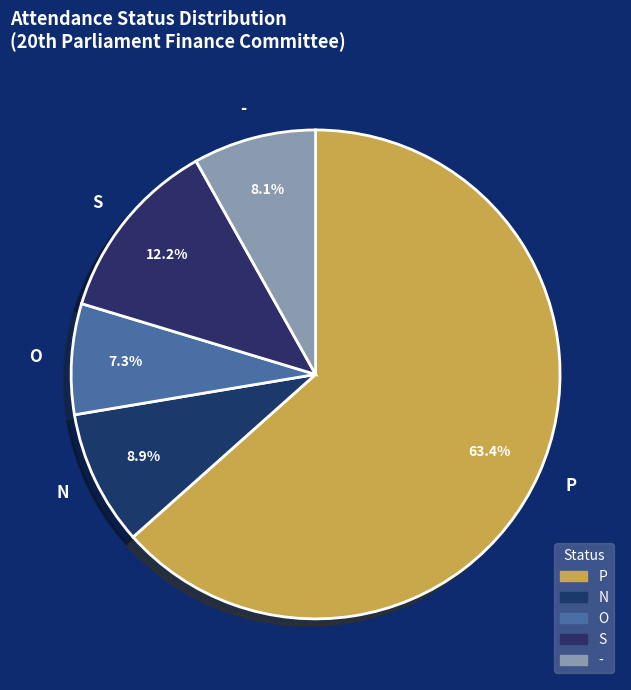

Rank the categories by value from highest to lowest.

P, S, N, -, O